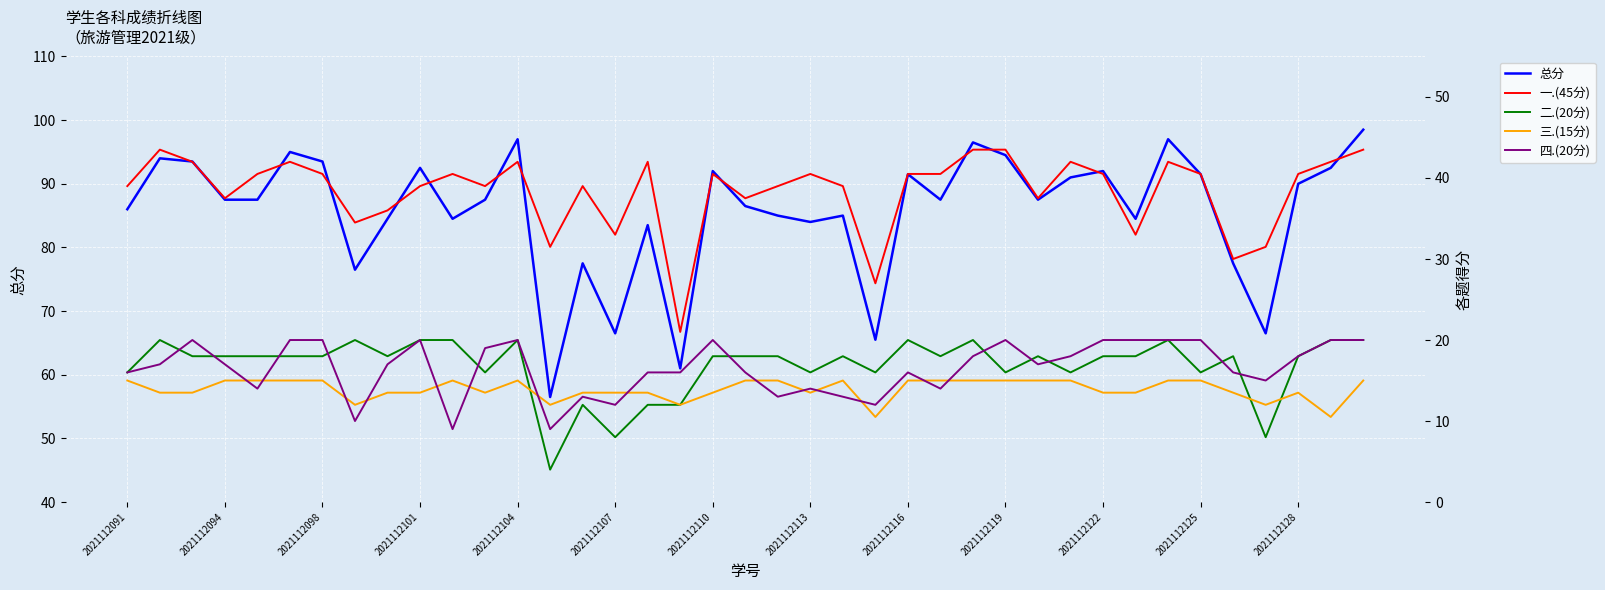

Is it true that 总分 equals 91.5 at 2021112116?

True